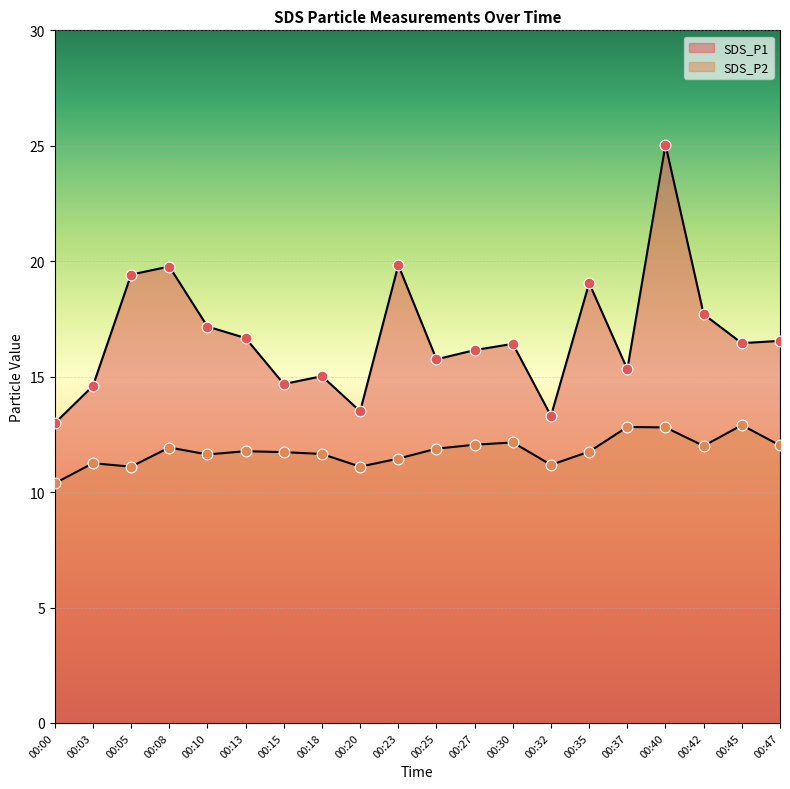

At which category is the sum across all series the highest?

00:40